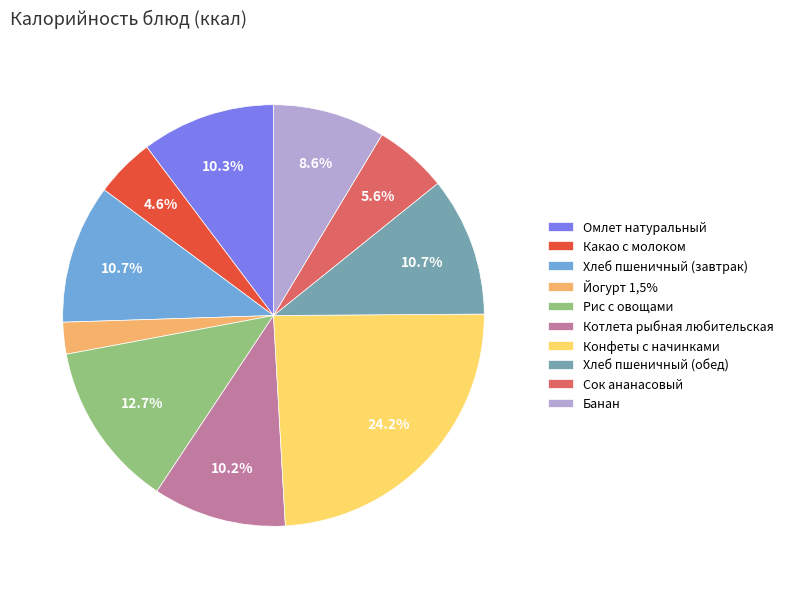

Is Какао с молоком the majority of the pie?

No